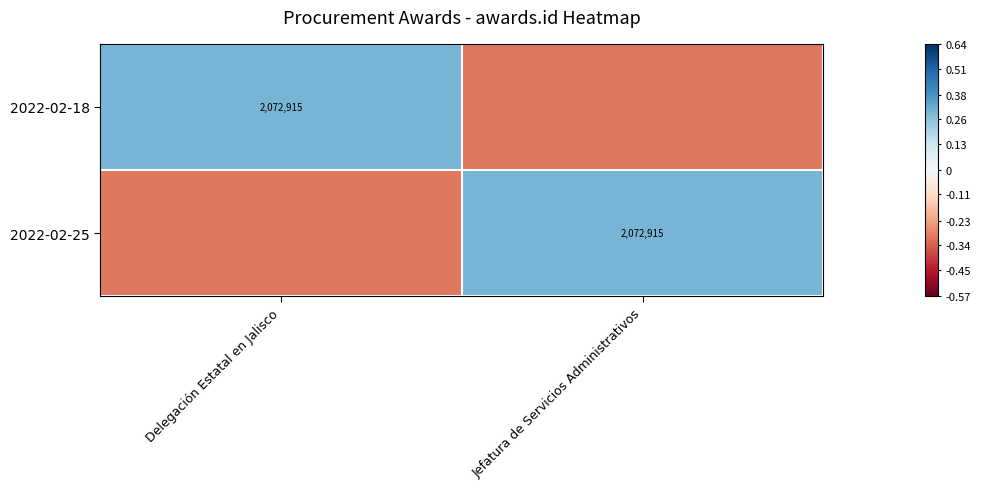

How many data points in 2022-02-18 are above 0?

1